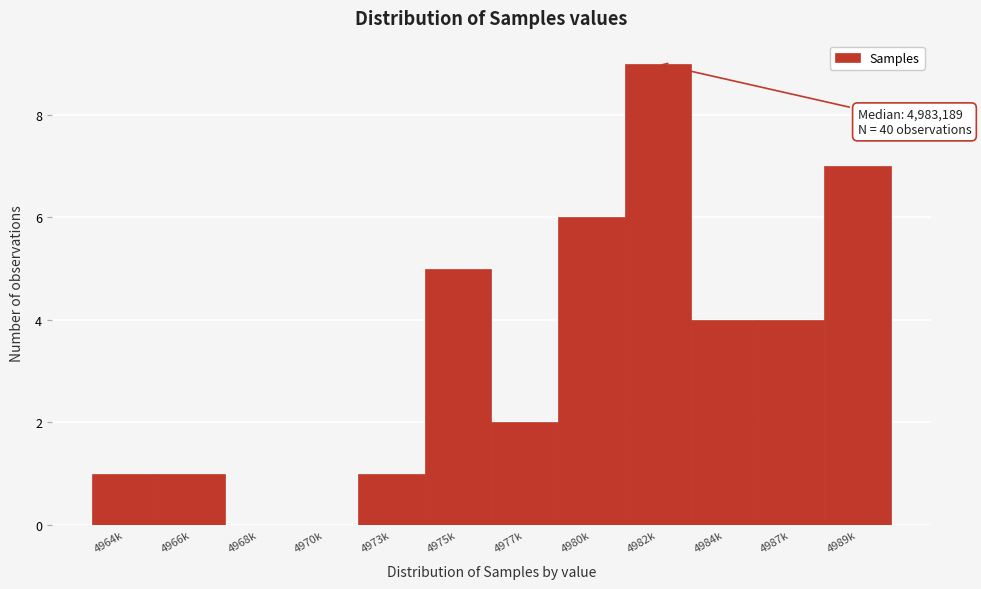

Reading right to left, list all the values displayed in this chart.

4989k=7	4987k=4	4984k=4	4982k=9	4980k=6	4977k=2	4975k=5	4973k=1	4970k=0	4968k=0	4966k=1	4964k=1